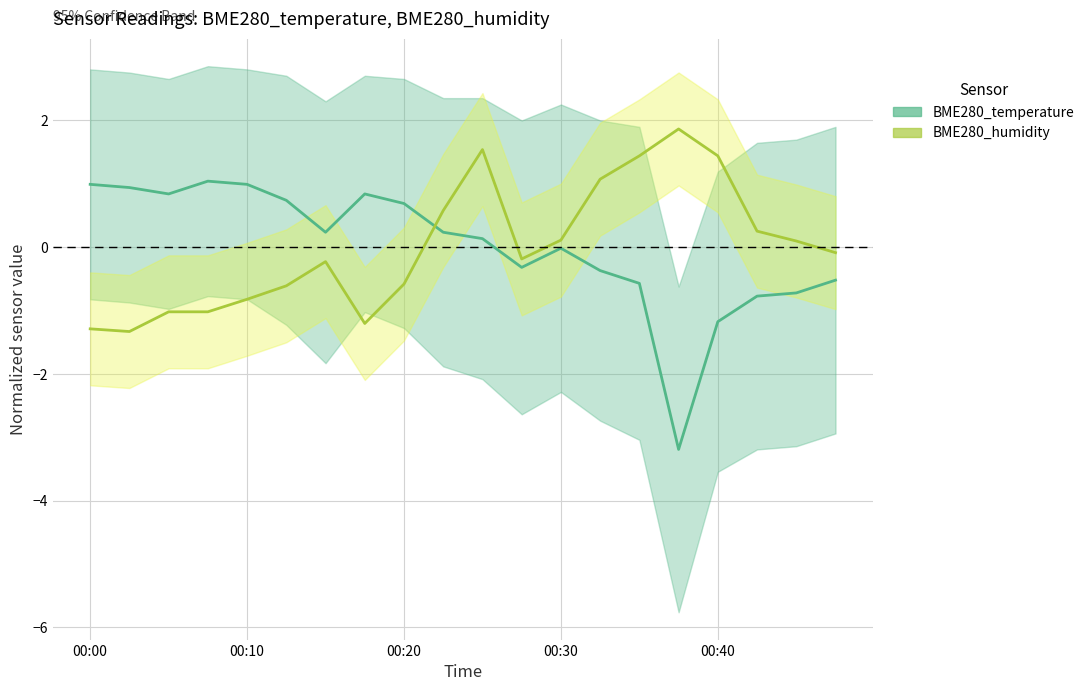

True or false: BME280_humidity has more than 1 interior local peaks.

True